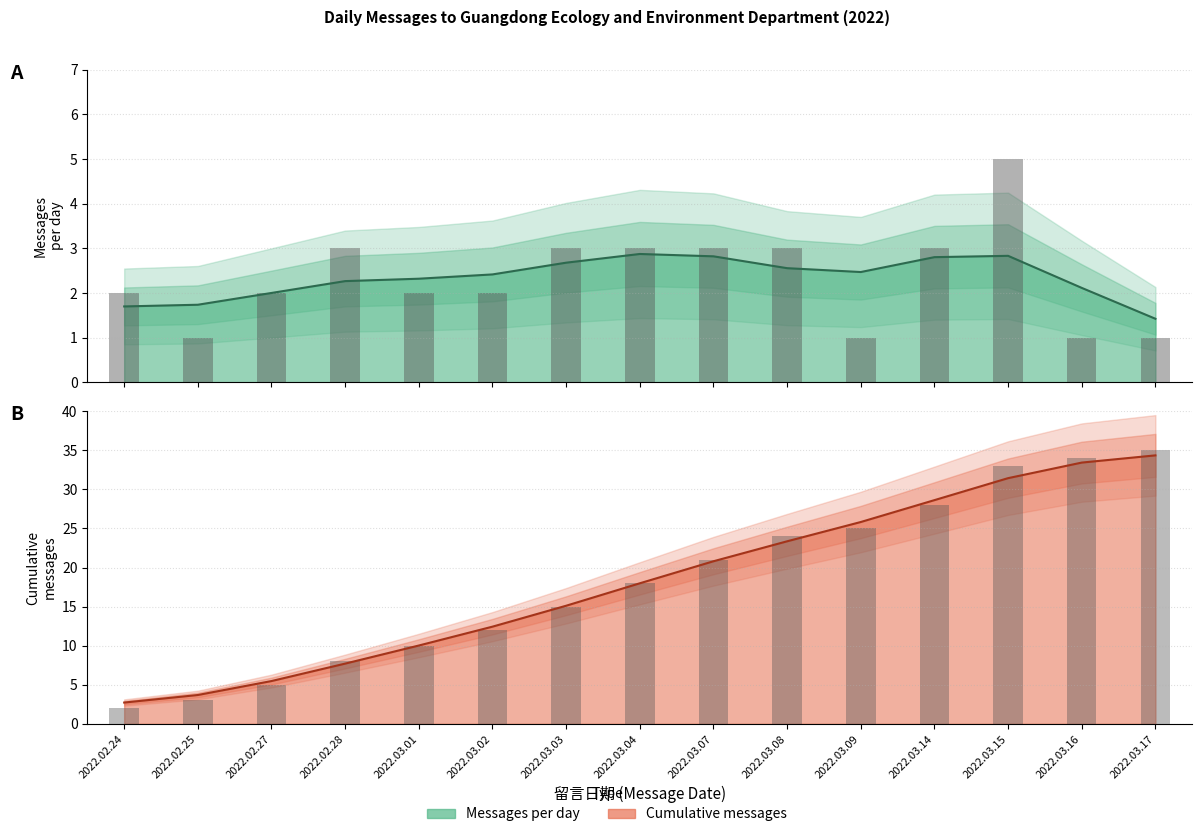

List the series in order of their peak value, highest first.

Cumulative messages, Messages per day